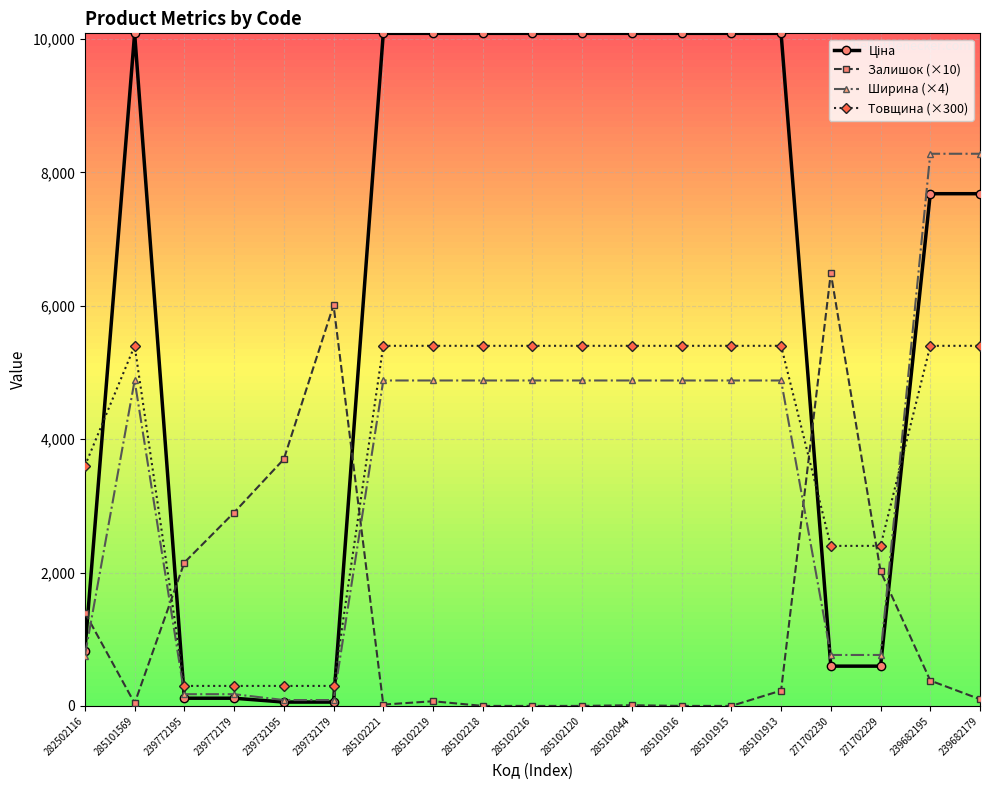

What is the spread (max minus min) of values at 285101916?

10085.8